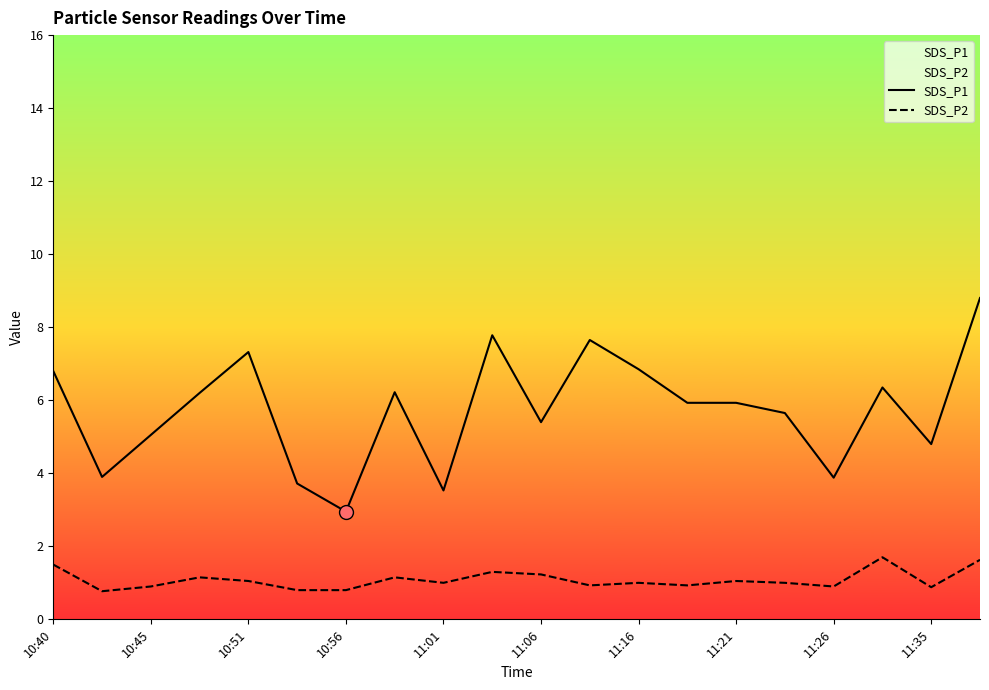

What are all the series names shown in the legend?

SDS_P1, SDS_P2